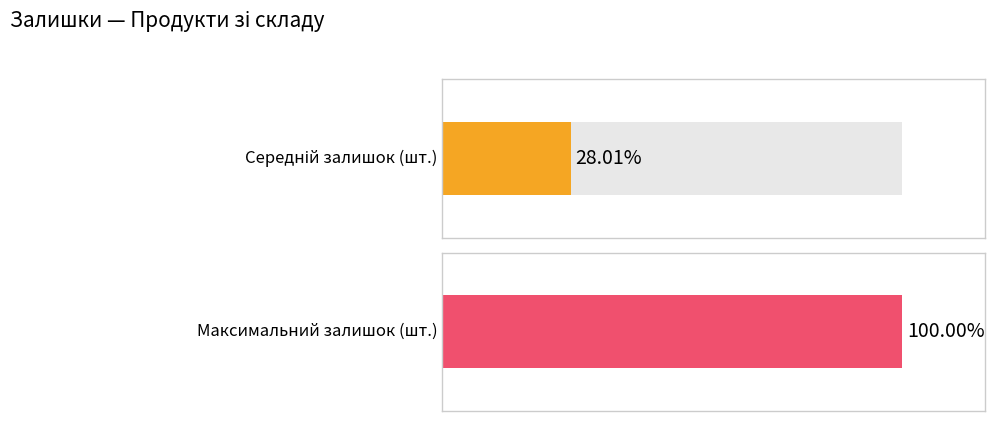

What is the sum of all Залишок values?

4470.0